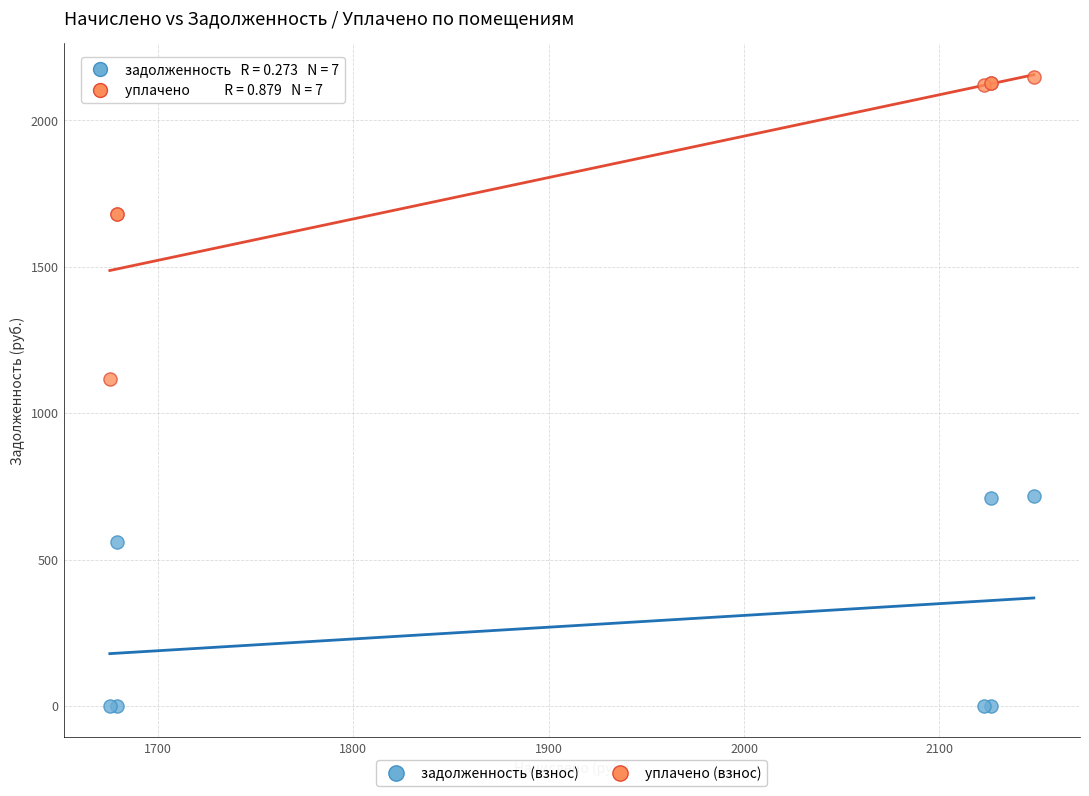

Which series reaches the maximum Y coordinate?

уплачено (взнос)